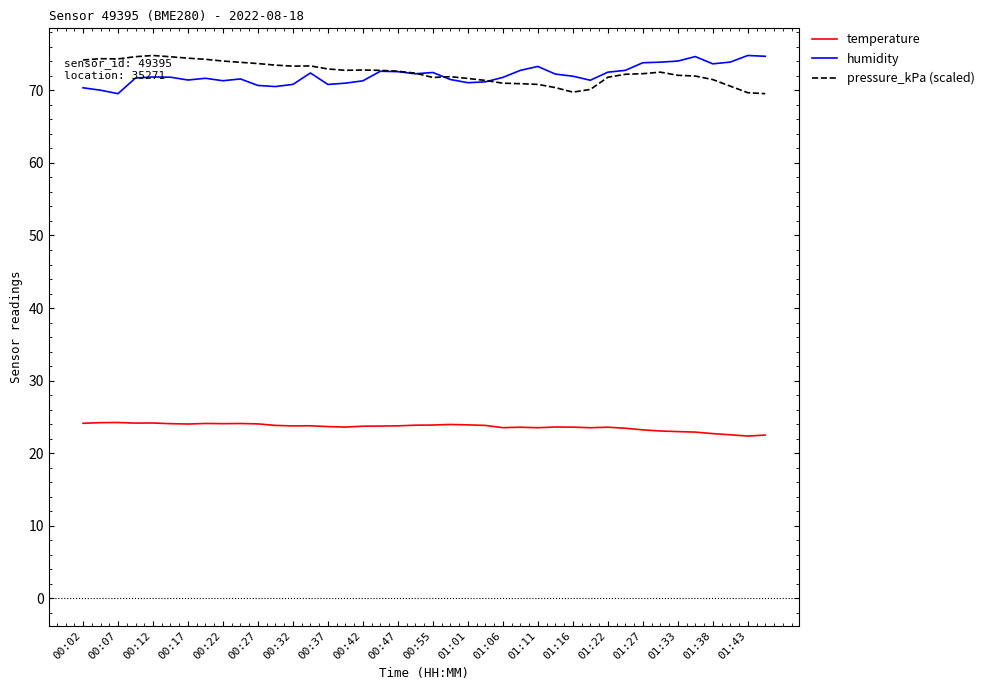

What is the smallest value displayed?

22.4